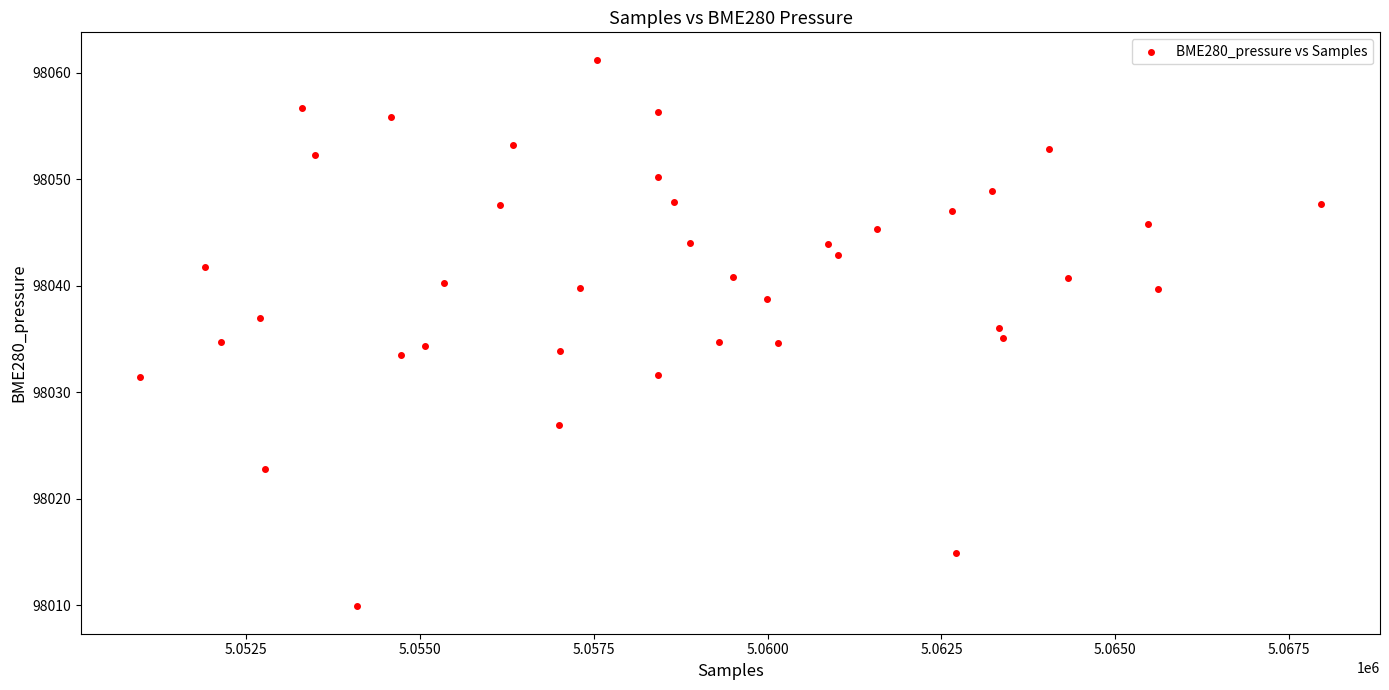

What is the range of X values (max minus min)?

16979.0